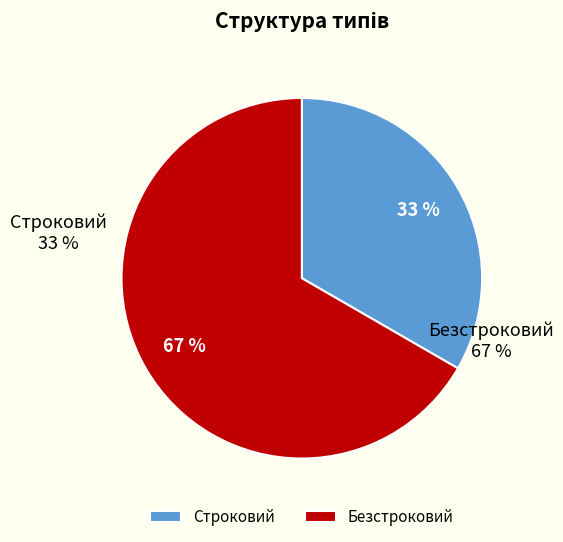

Which category has the biggest portion of the pie?

Безстроковий